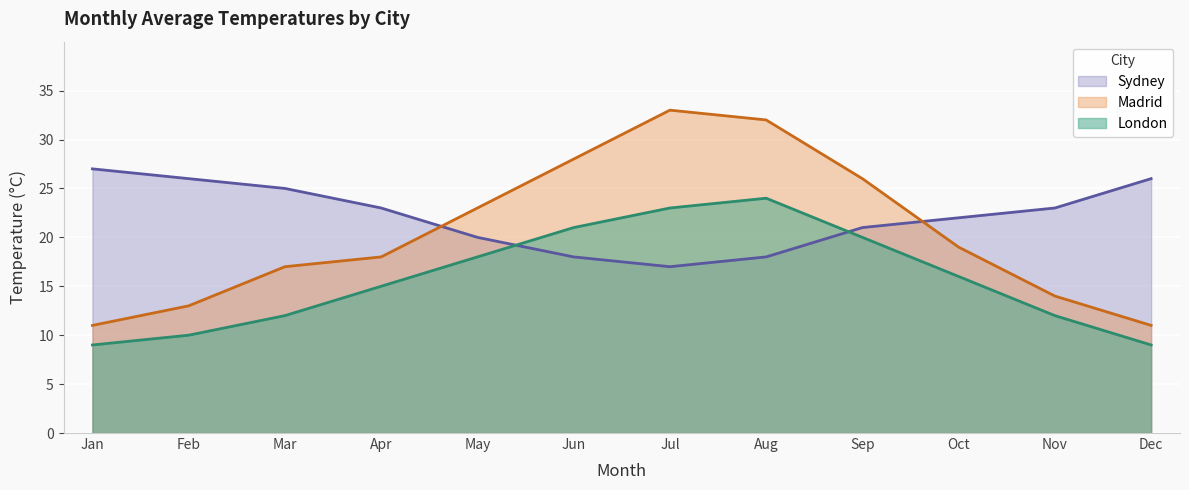

What is the difference between the maximum and second lowest values in the London series?

15